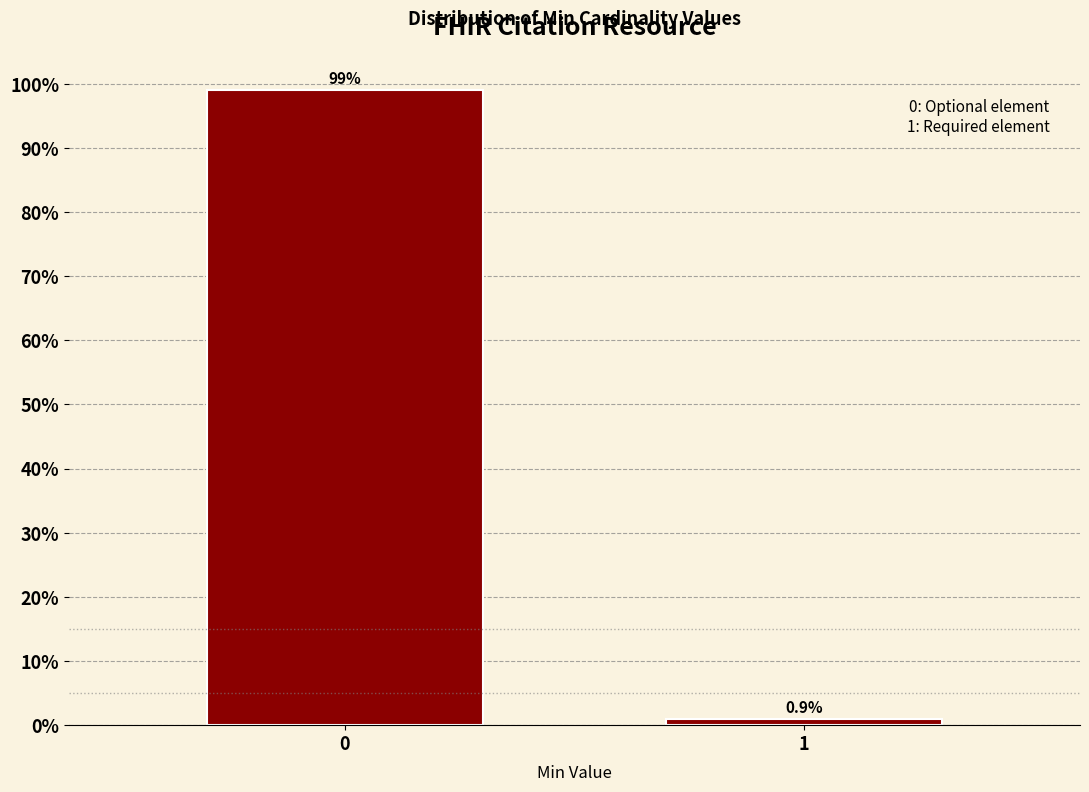

Reading left to right, transcribe all the data shown in this chart.

99.1	0.9